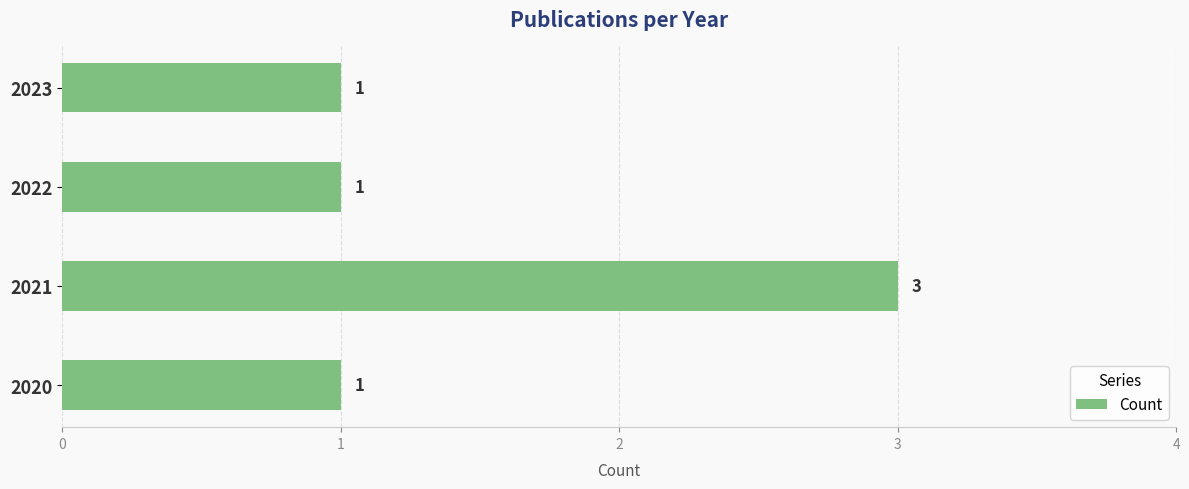

Are the bars grouped side by side (vs. stacked)?

No